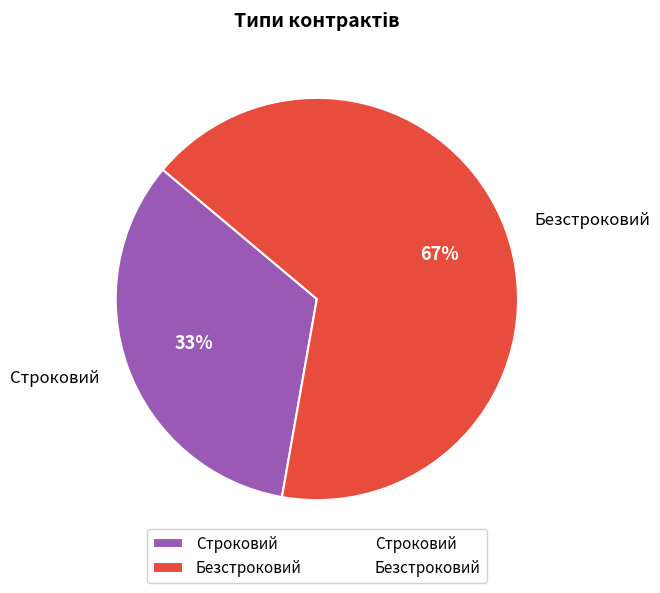

How many slices are in this pie chart?

2